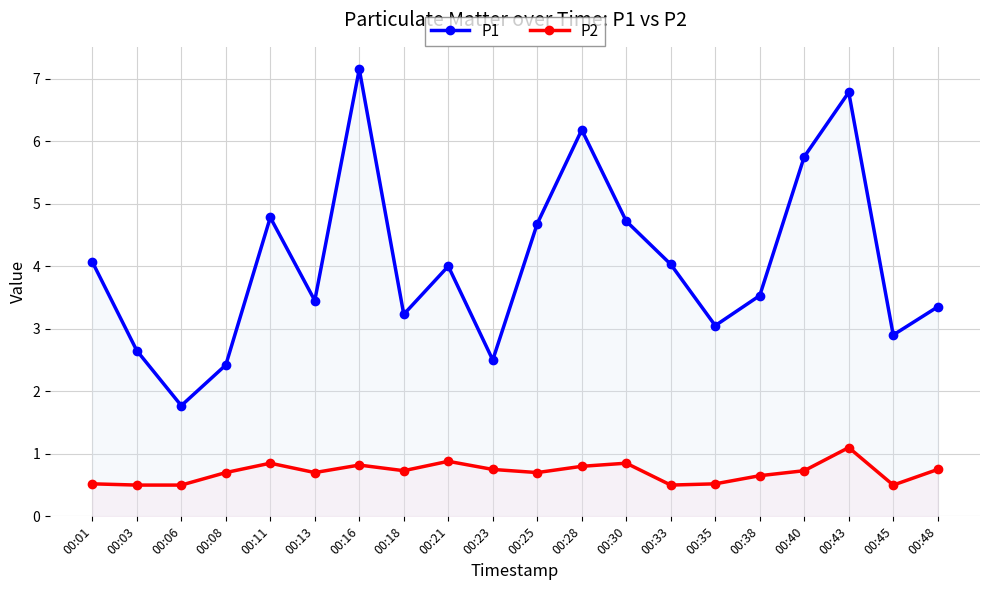

Which series has the widest spread of values?

P1